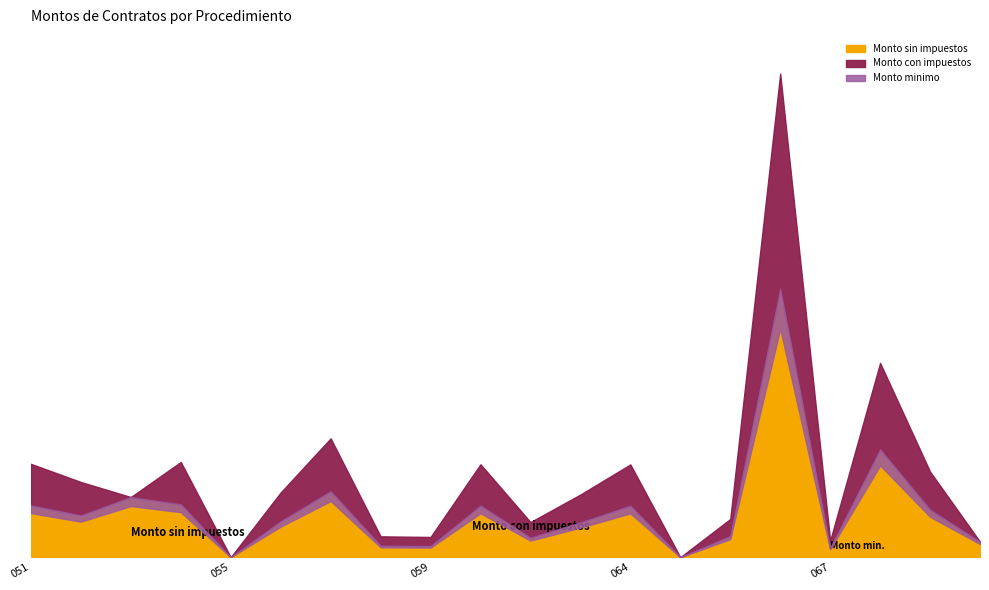

List the series in order of their peak value, highest first.

Monto con impuestos, Monto sin impuestos, Monto minimo